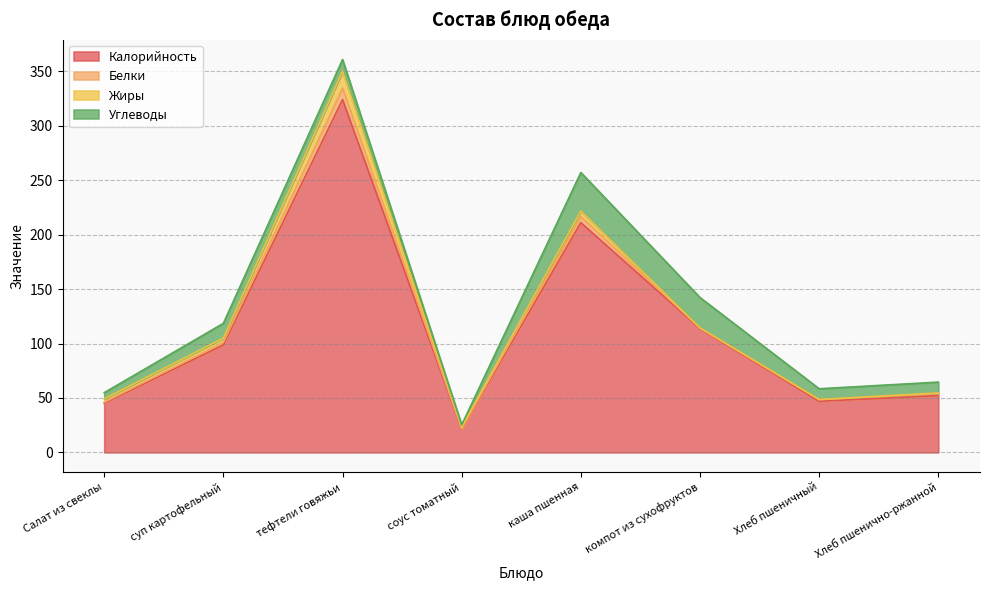

True or false: Углеводы and Жиры intersect in this chart.

True